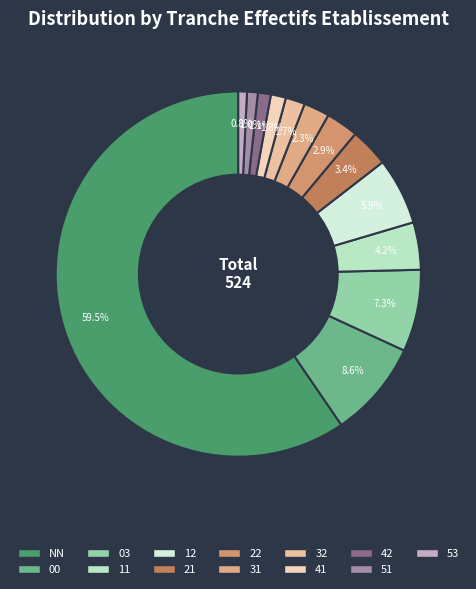

Count the number of slices in the pie.

13